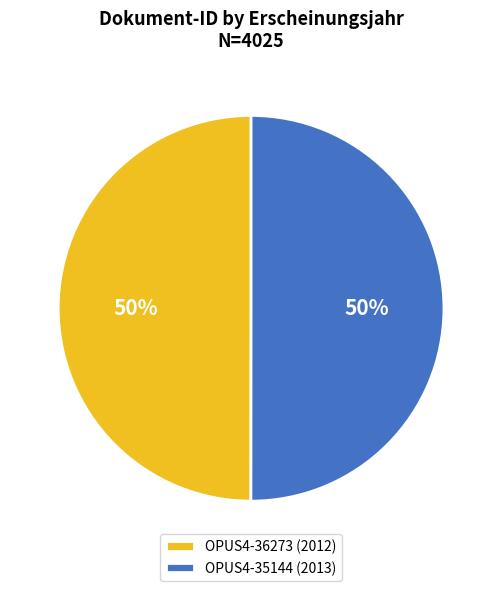

Is it true that OPUS4-35144 is 50% of the pie?

True